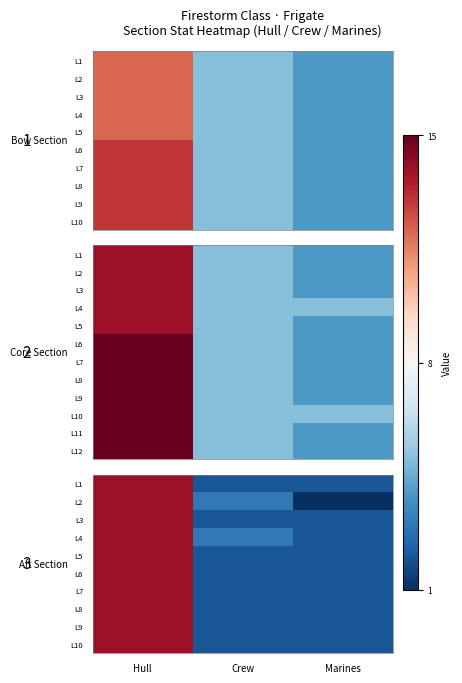

Which has a higher value, Hull or Marines?

Hull